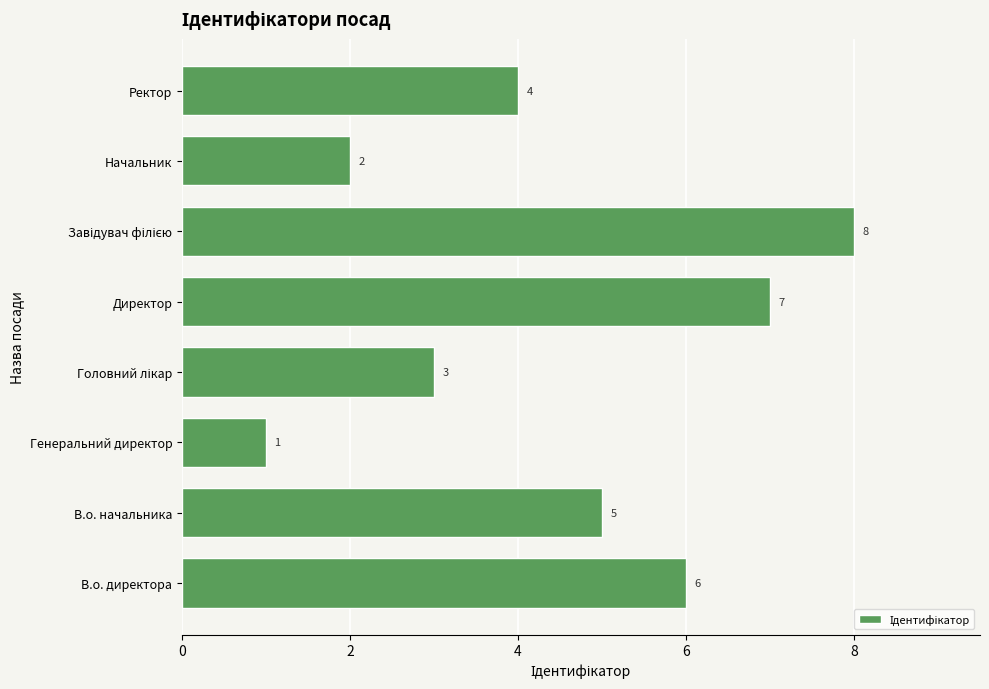

What is the greatest value displayed?

8